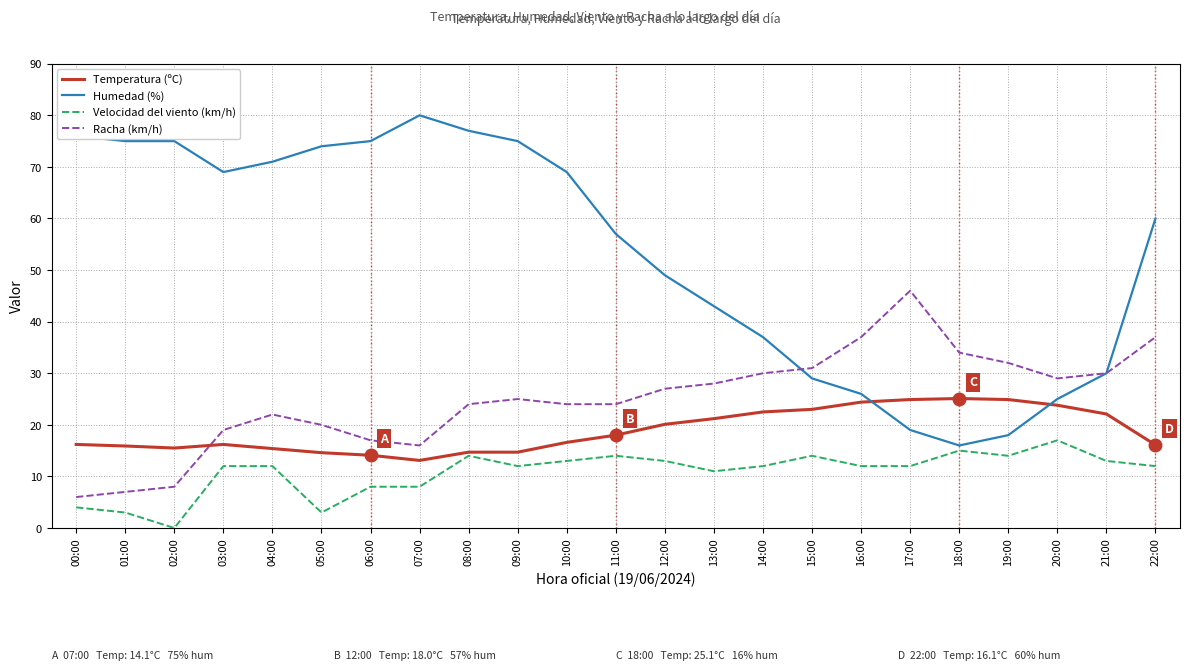

Which label corresponds to the smallest value in the chart?

02:00